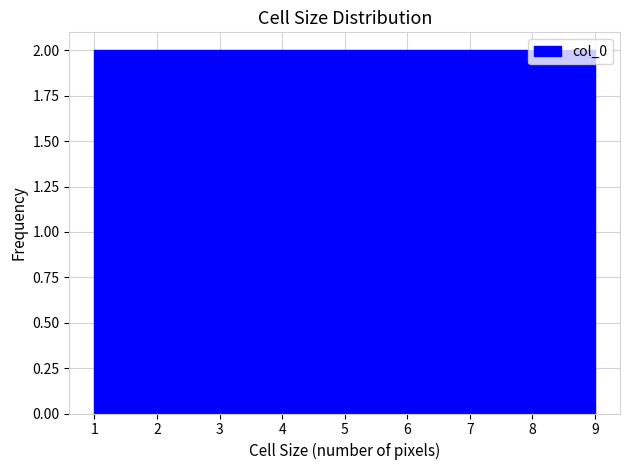

Reading left to right, list every bar in this chart as the range it spans on the x-axis followed by its height. Neither the bar edges nor the heights are printed on the chart, so give them approximately, as read against the axes.

1.0 to 1.9: 2
1.9 to 2.8: 2
2.8 to 3.7: 2
3.7 to 4.6: 2
4.6 to 5.4: 2
5.4 to 6.3: 2
6.3 to 7.2: 2
7.2 to 8.1: 2
8.1 to 9.0: 2